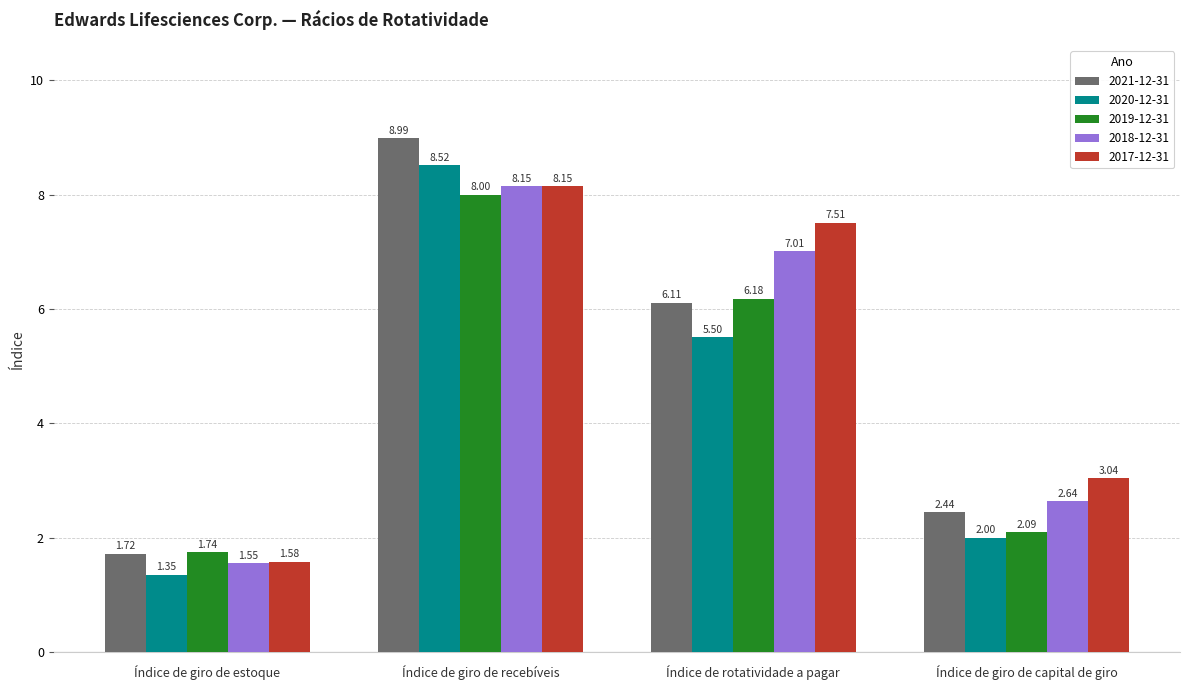

What is the difference between the highest and lowest values at Índice de rotatividade a pagar?

2.0